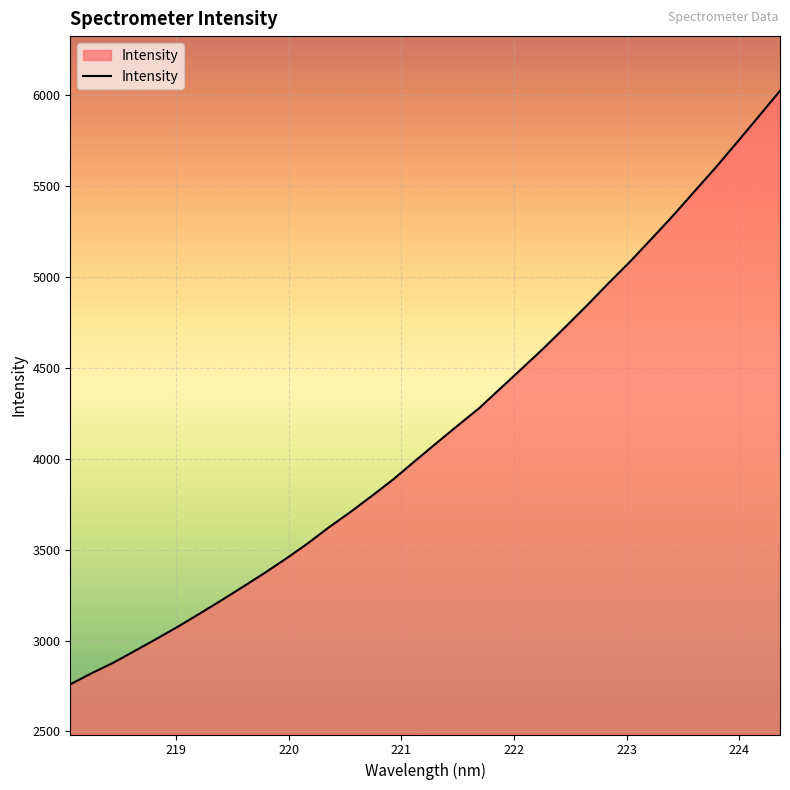

What is the difference between the maximum and minimum values?

3264.8